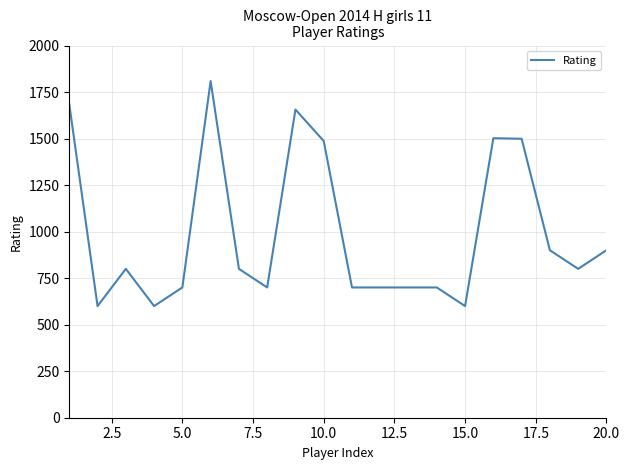

What is the maximum value shown in the chart?

1809